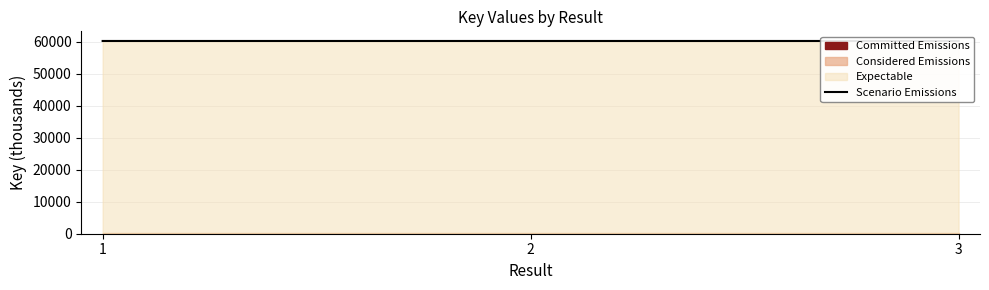

Which category has the lowest value across all series?

3